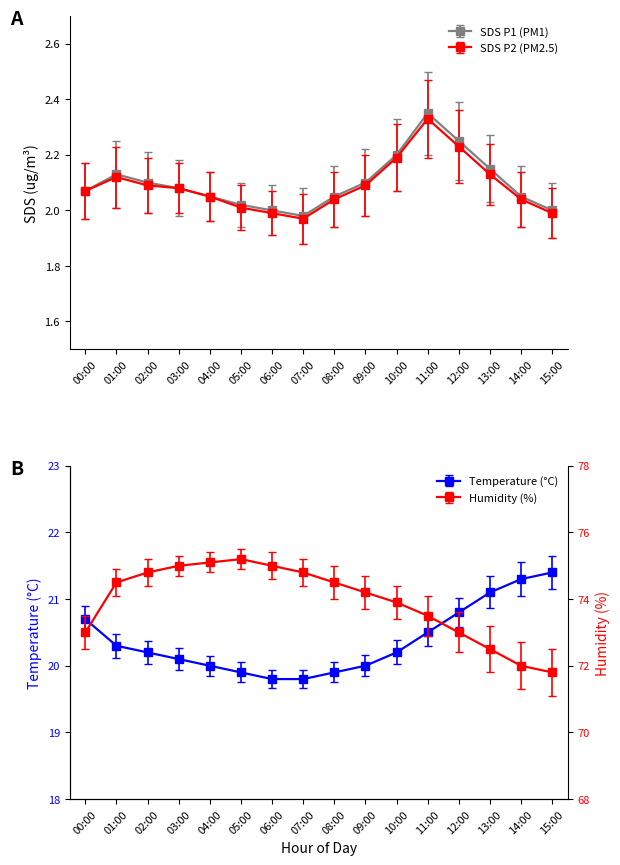

The value of SDS_P2 at 06:00 is 2.0. True or false?

True